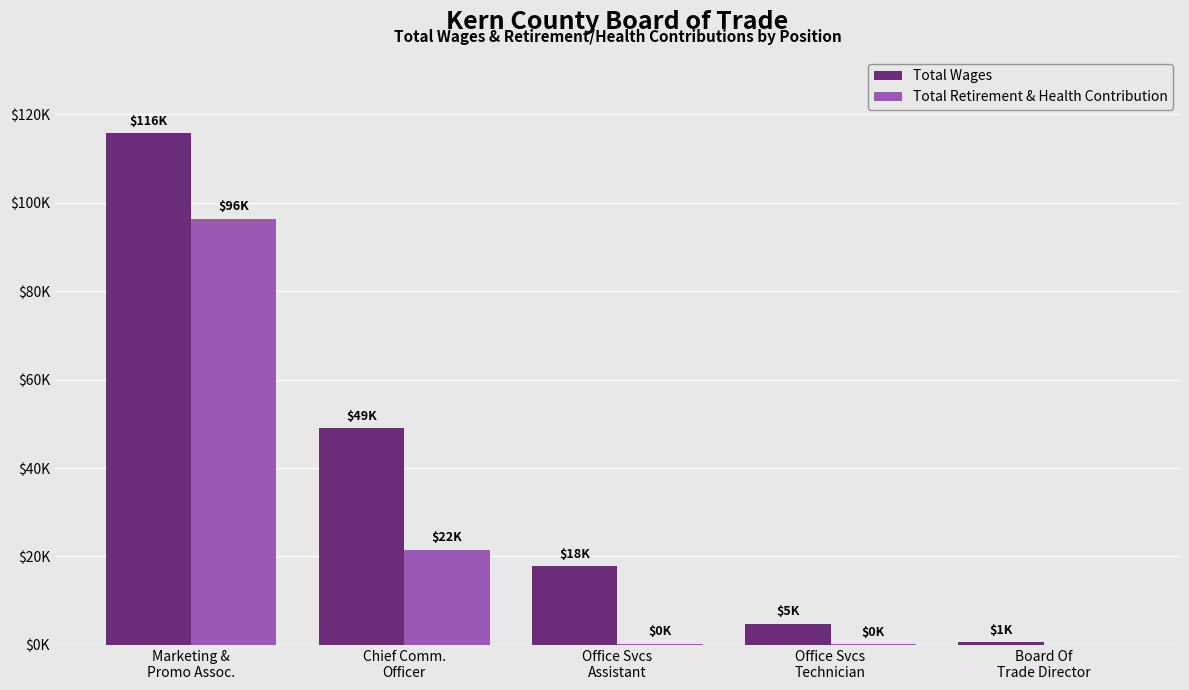

What position from the right is Marketing &
Promo Assoc.?

5